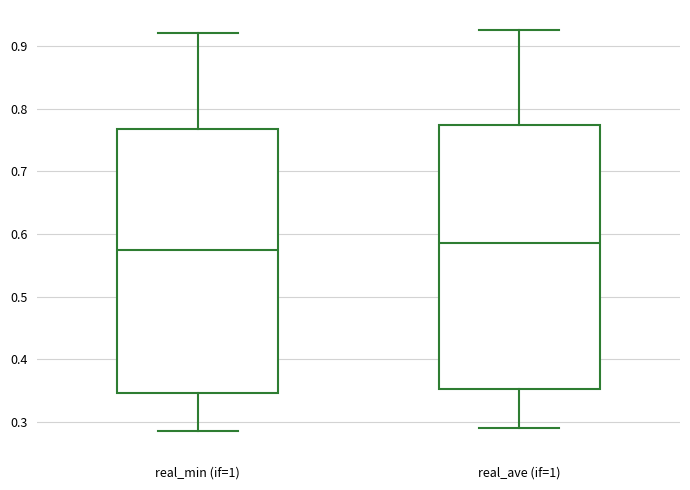

Which box has the lowest median line?

real_min (if=1)